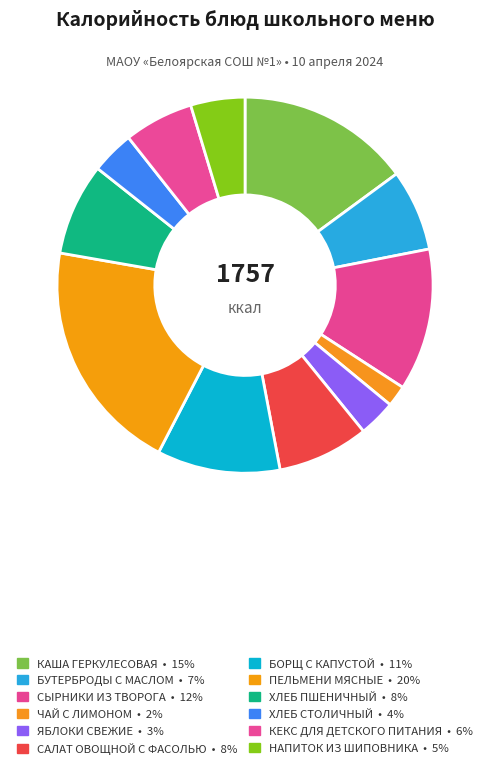

Which category has the biggest portion of the pie?

ПЕЛЬМЕНИ МЯСНЫЕ